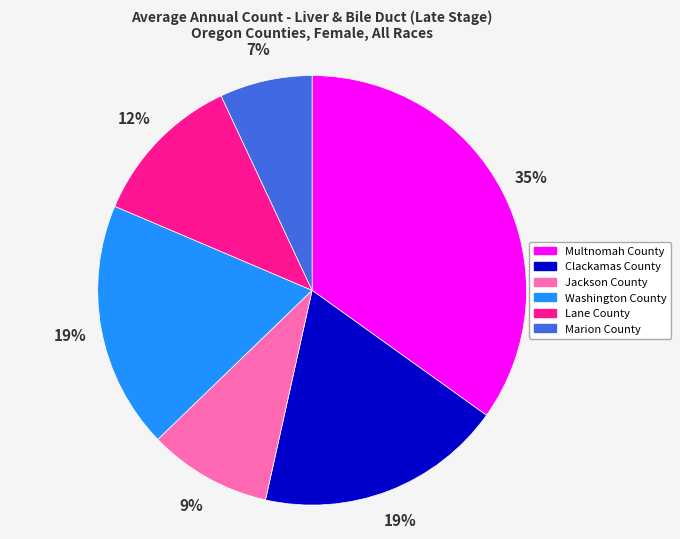

To the nearest percent, what portion does Multnomah County represent?

35%